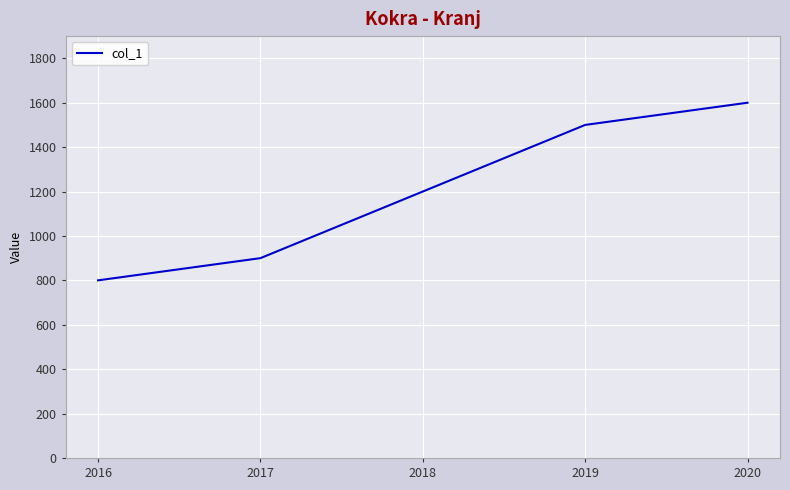

True or false: the data has more than 1 interior local peaks.

False